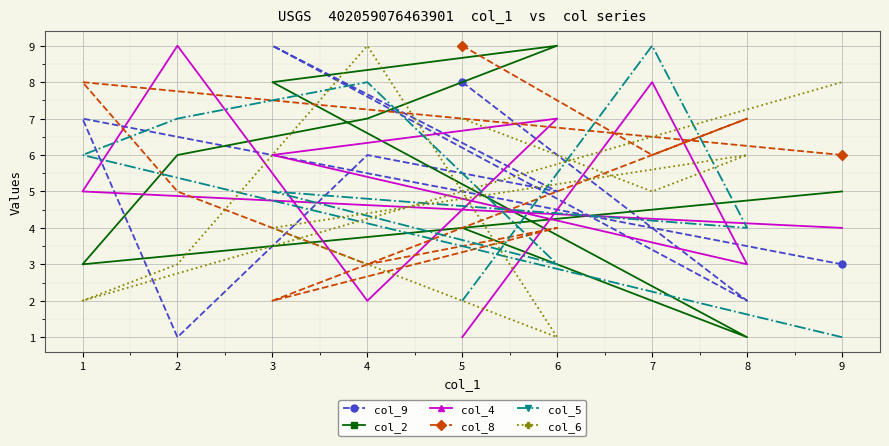

What is the value of the col_6 point at the 1st from the left?

2